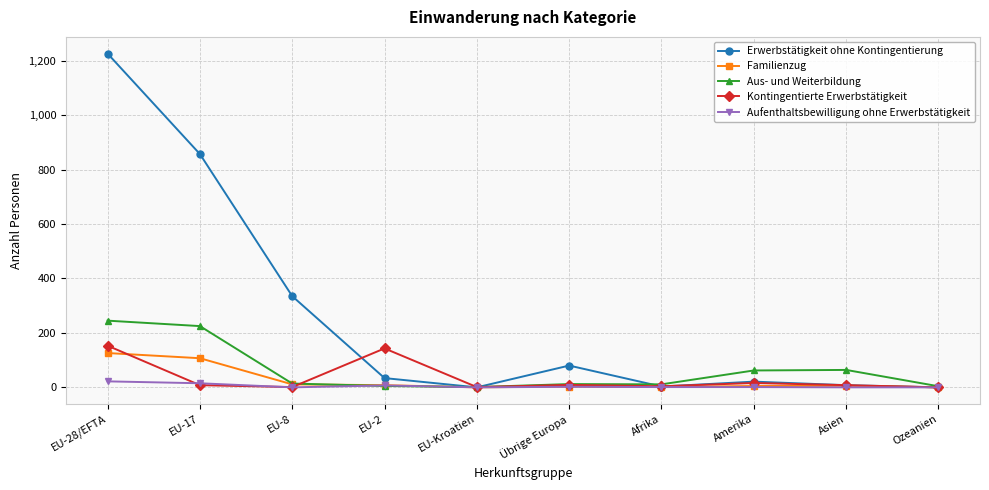

What are all the series names shown in the legend?

Erwerbstätigkeit ohne Kontingentierung, Familienzug, Aus- und Weiterbildung, Kontingentierte Erwerbstätigkeit, Aufenthaltsbewilligung ohne Erwerbstätigkeit